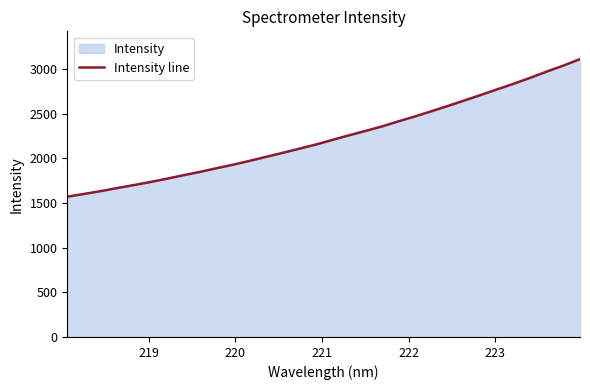

What is the greatest value displayed?

3109.7